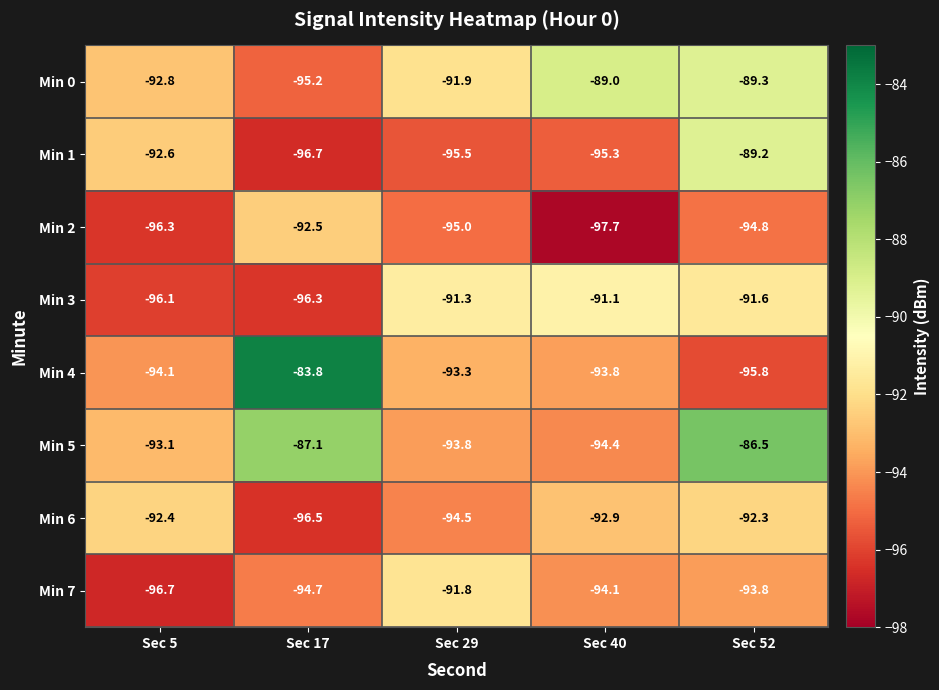

Is it true that Min 7 equals -125.3 at Sec 40?

False